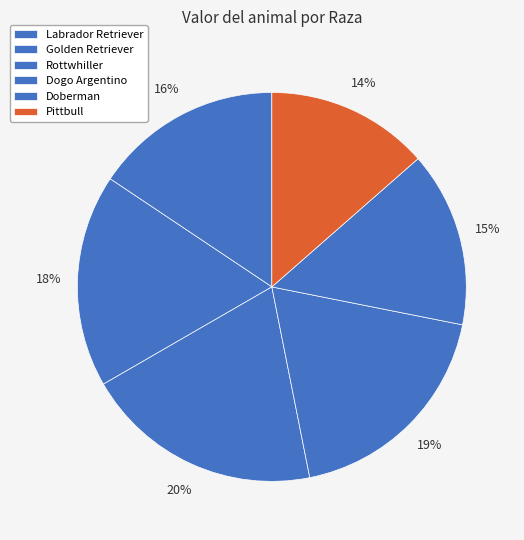

Count the number of slices in the pie.

6